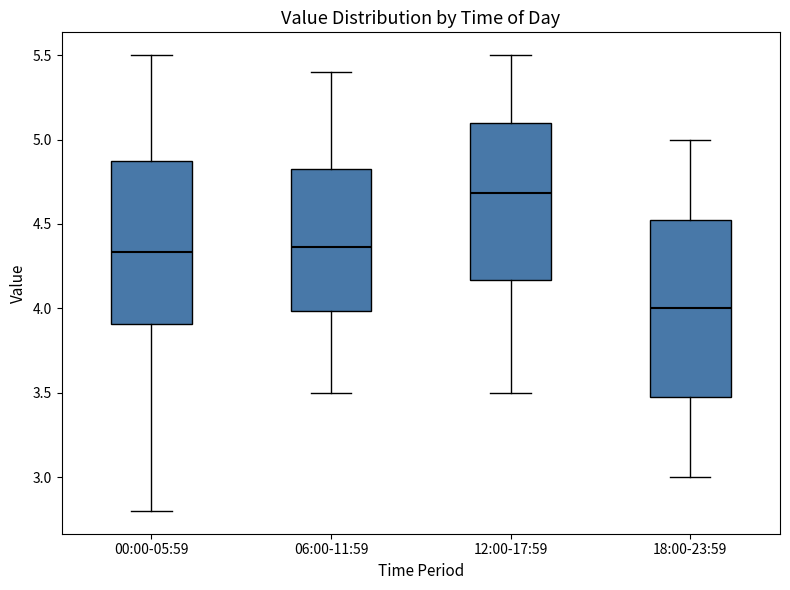

Reading left to right, read every box against the y-axis: the position of its median line, the range the box covers, and the ends of its whiskers. The values are not printed on the chart, so give them approximately, as read against the axis.

00:00-05:59: median 4.35, box 3.90 to 4.85, whiskers 2.80 to 5.50
06:00-11:59: median 4.35, box 4.00 to 4.85, whiskers 3.50 to 5.40
12:00-17:59: median 4.70, box 4.15 to 5.10, whiskers 3.50 to 5.50
18:00-23:59: median 4.00, box 3.50 to 4.55, whiskers 3.00 to 5.00